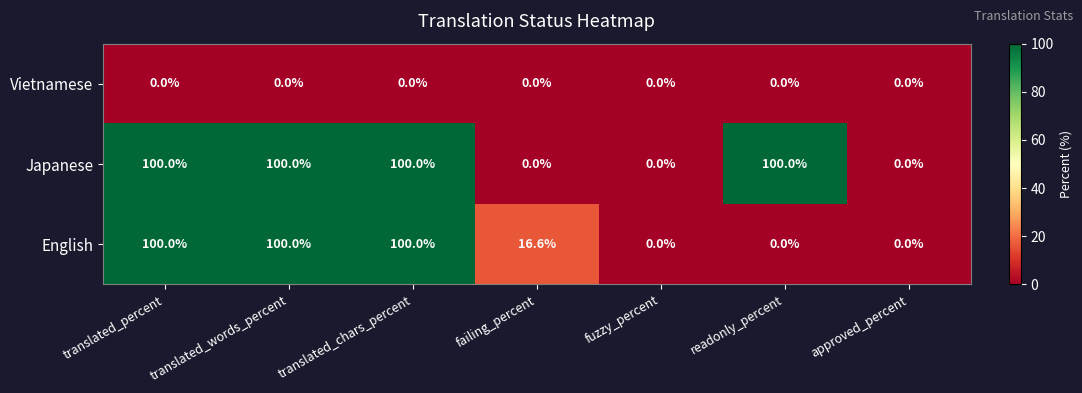

What is the average value of the Japanese series?

57.1